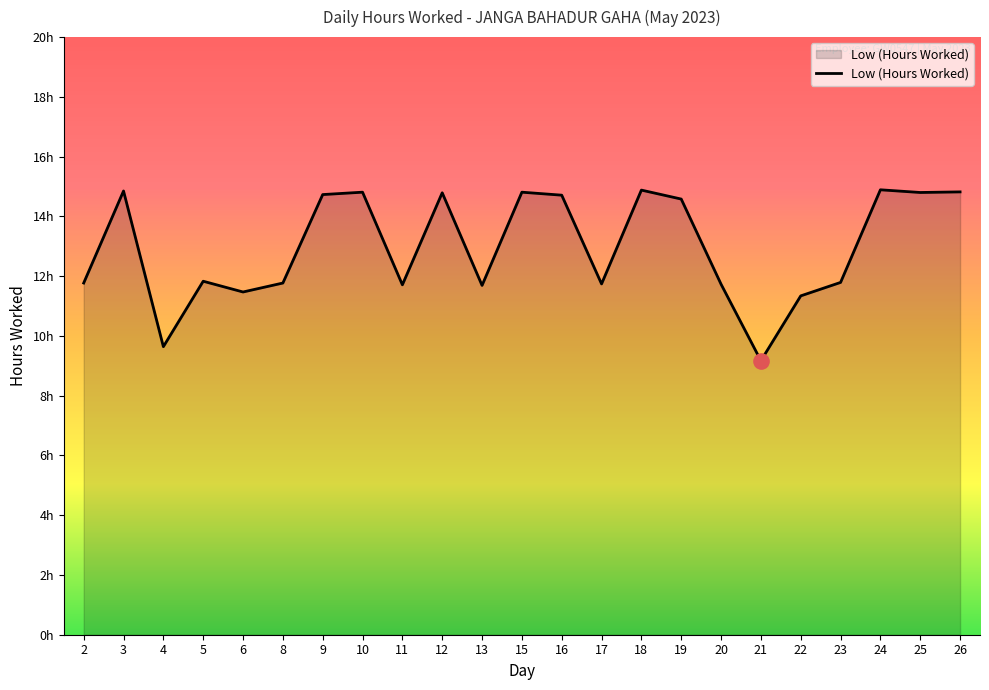

Does the chart have visible grid lines?

No